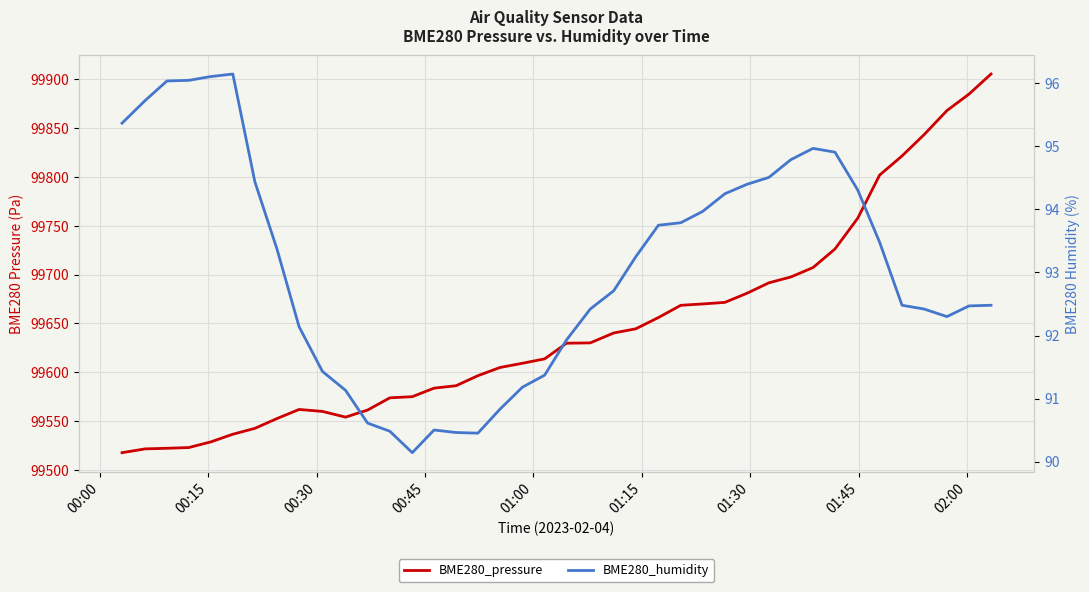

What is the difference between the second highest and second lowest values in the BME280_humidity series?

5.7